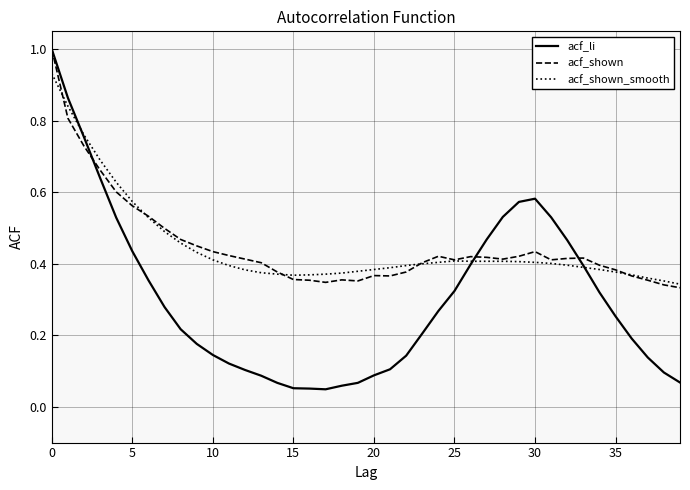

Which series has the largest range (max minus min)?

acf_li